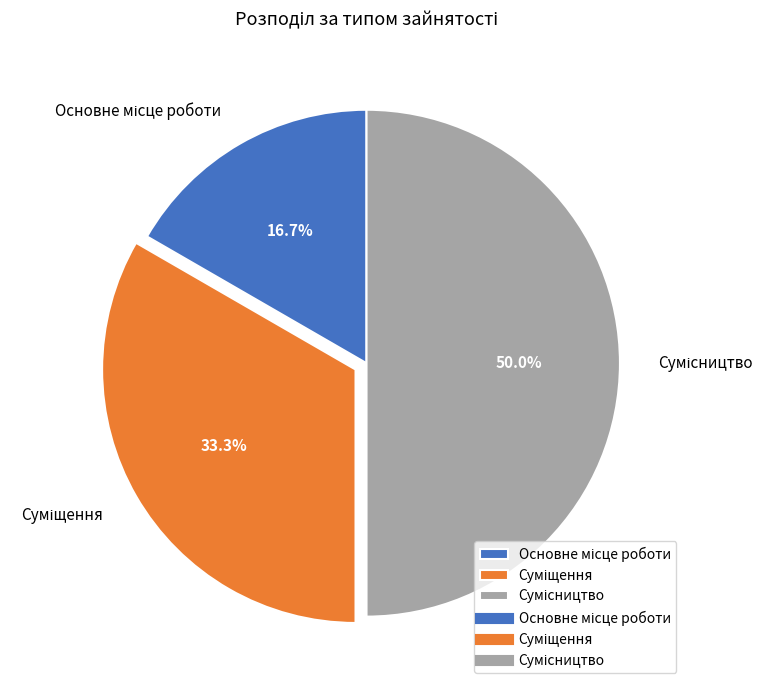

To the nearest percent, what is the combined percentage of Суміщення and Основне місце роботи?

50%